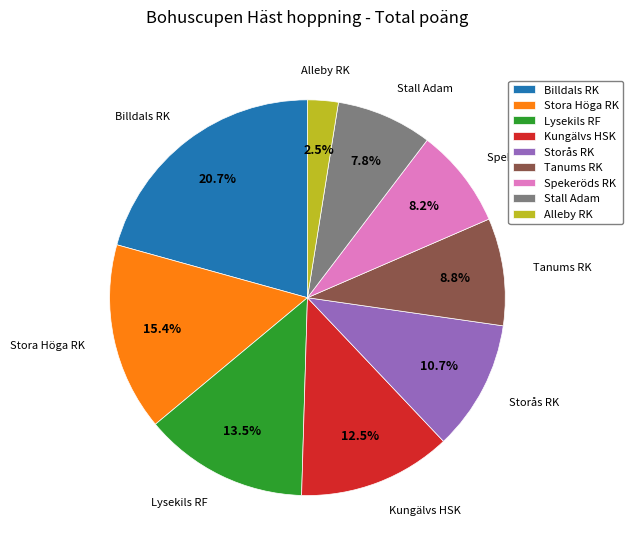

To the nearest percent, what is the difference between the Stora Höga RK and Storås RK slice percentages?

5%